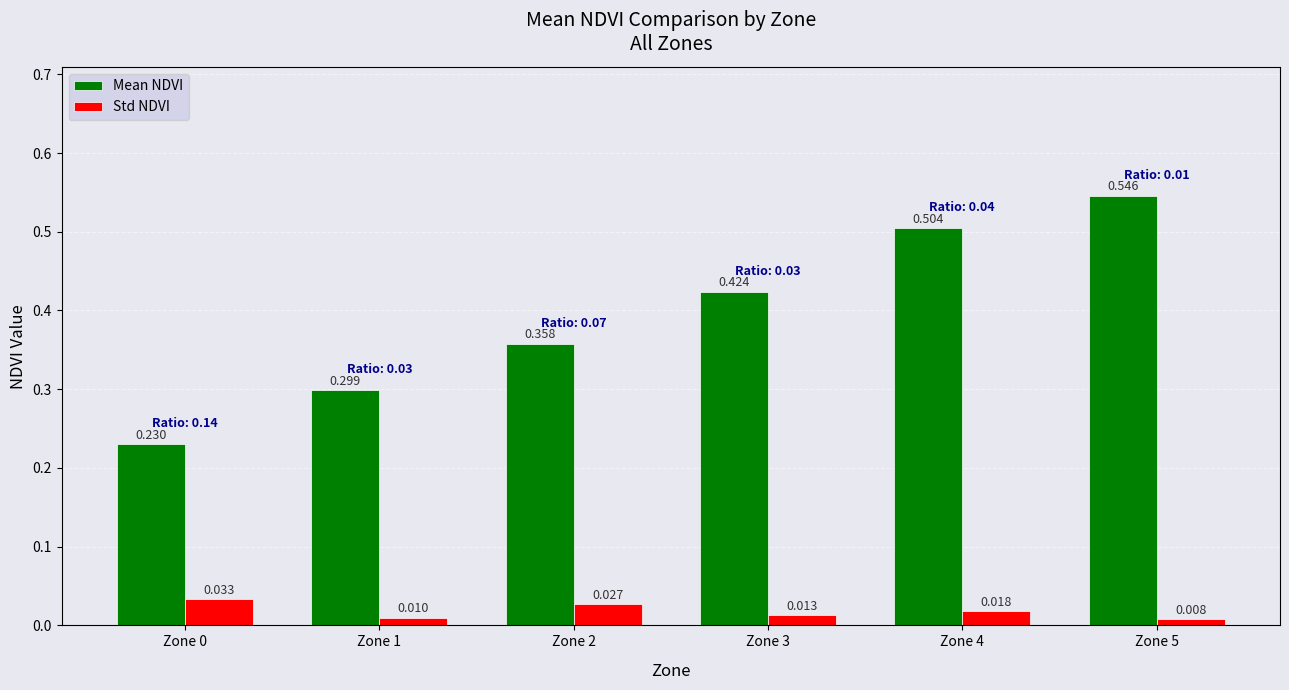

Rank the series by their average value, from lowest to highest.

Std NDVI, Mean NDVI